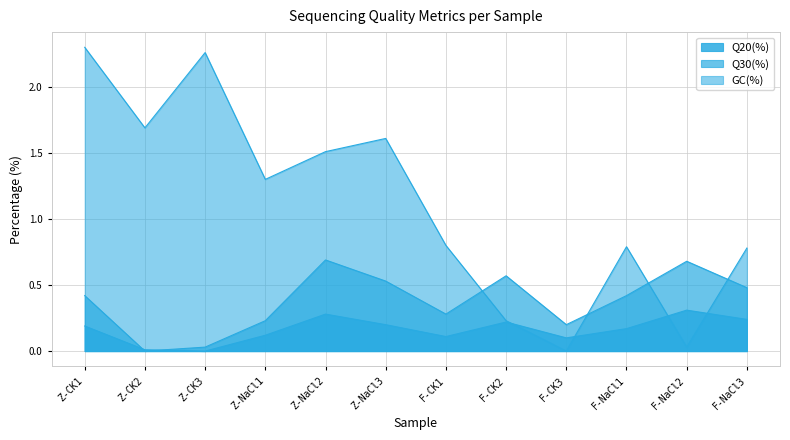

What position from the left is Z-NaCl1?

4